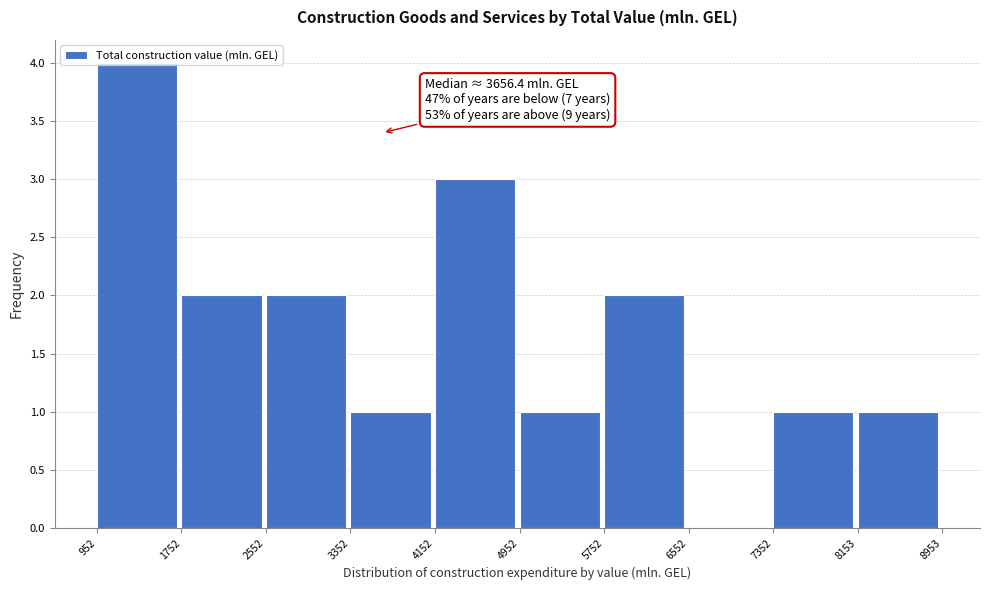

Which range on the x-axis has the tallest bar?

952 to 1752